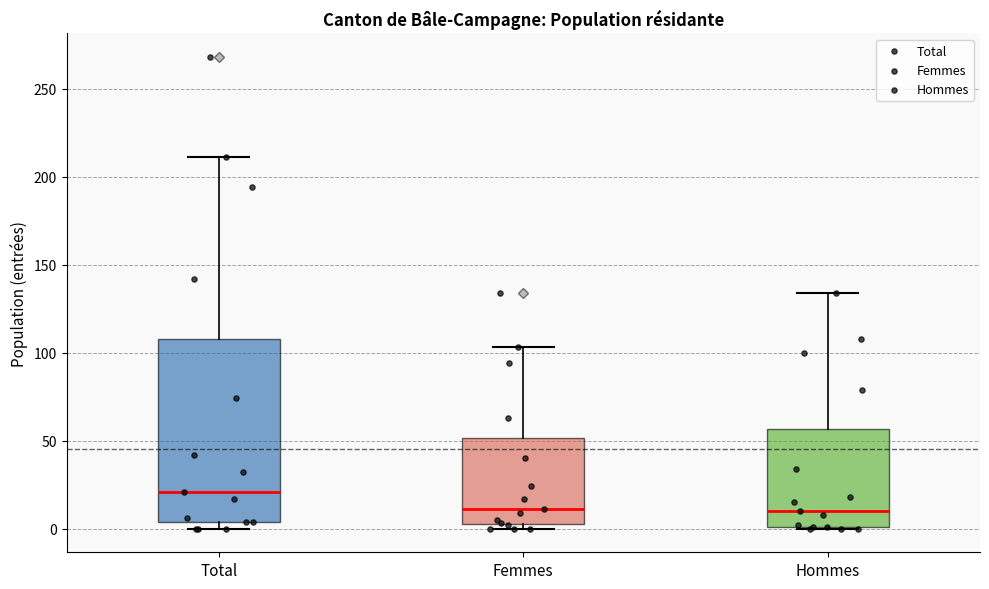

Which box is the tallest, from its lower edge to its upper edge?

Total